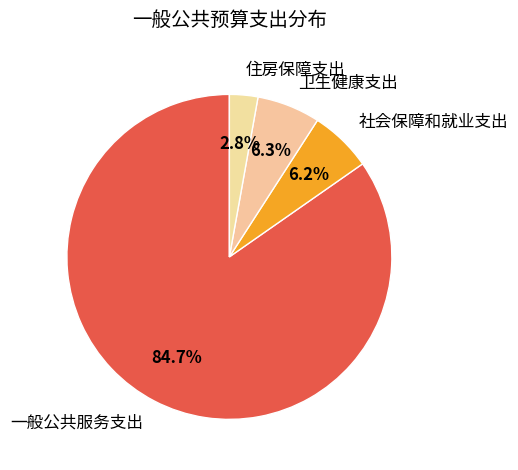

To the nearest percent, what is the average slice percentage?

25%